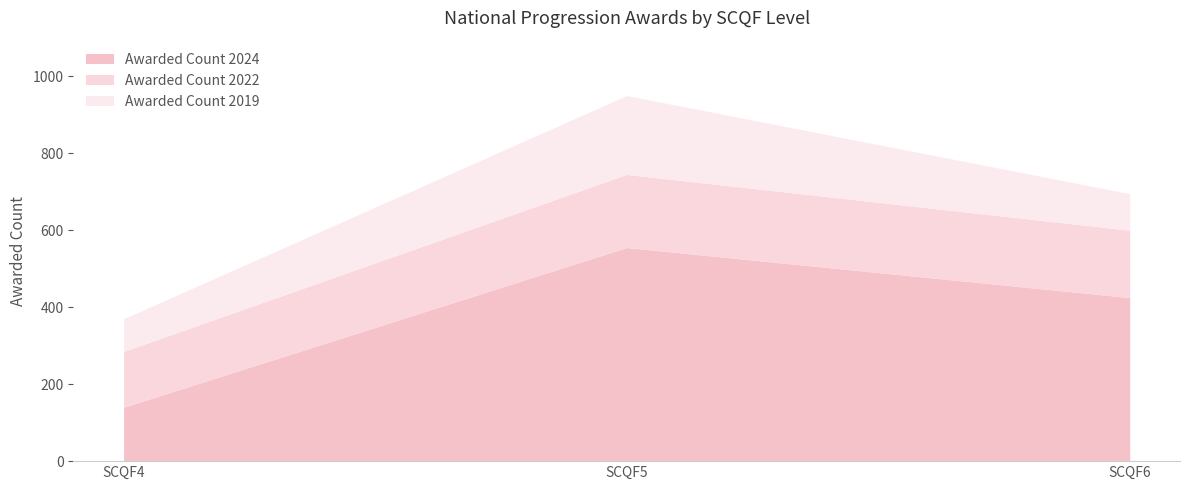

At SCQF5, list the series in order from largest to smallest.

Awarded Count 2024, Awarded Count 2019, Awarded Count 2022